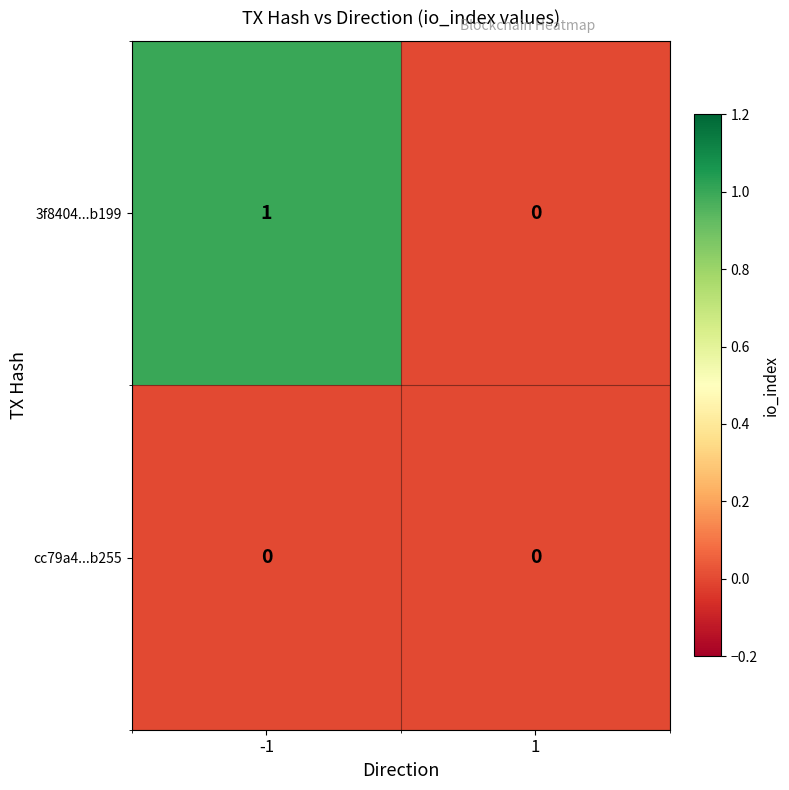

List the series in order of their overall mean, lowest first.

cc79a4...b255, 3f8404...b199